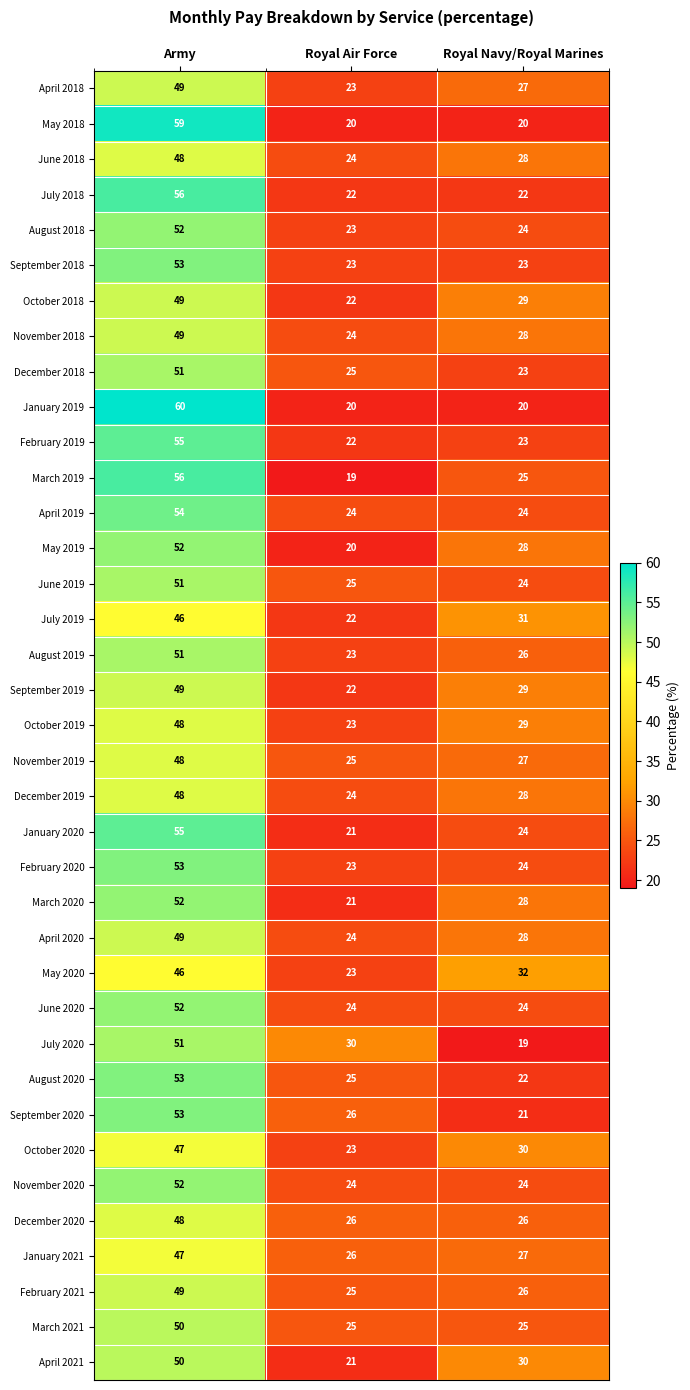

The August 2020 series shows 22 at Royal Navy/Royal Marines. True or false?

True